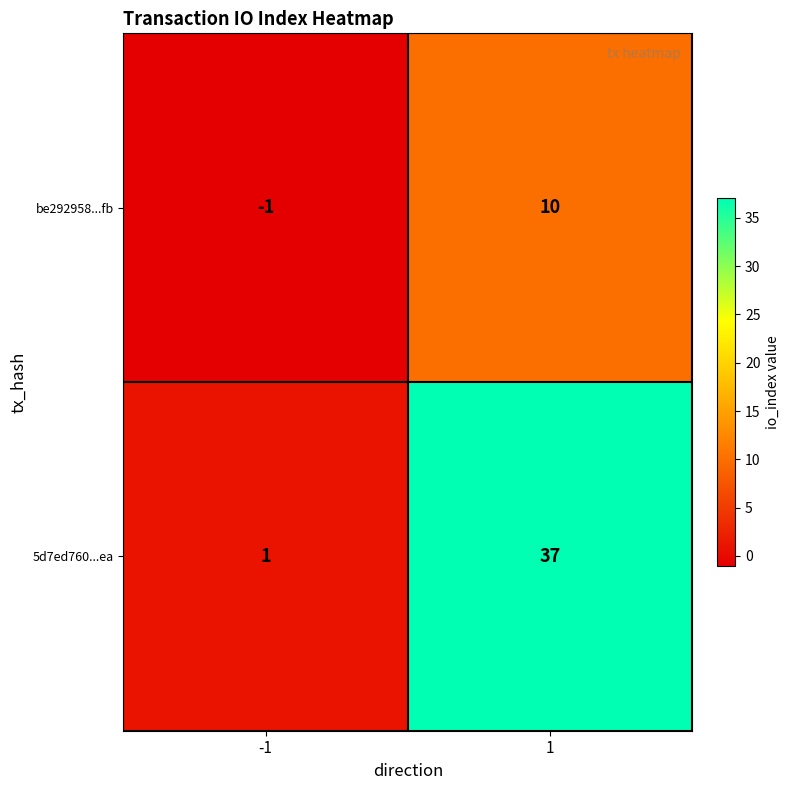

What is the difference between the highest and lowest values at 1?

27